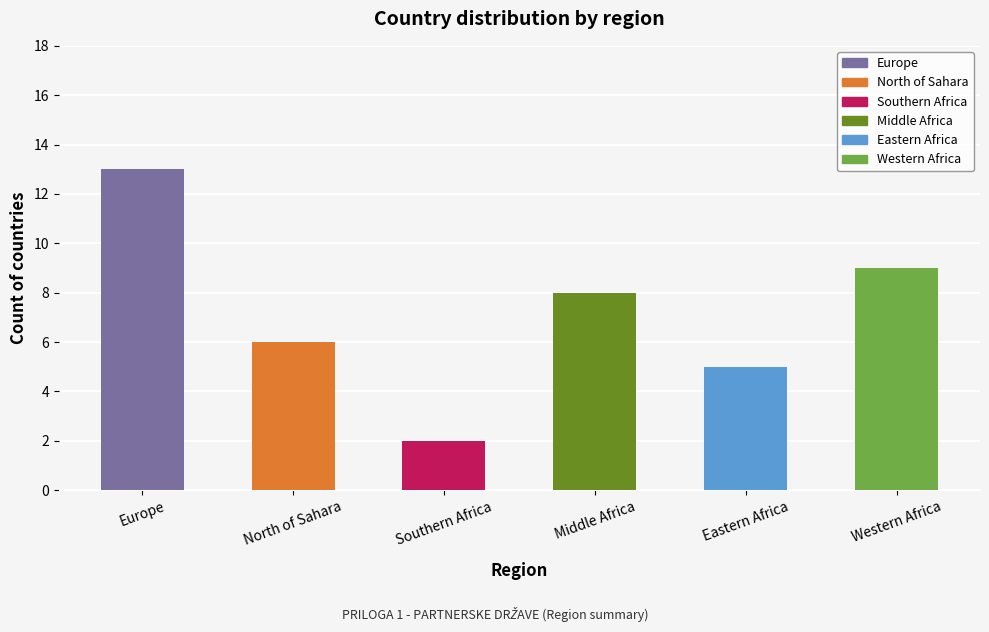

What is the change in value from Eastern Africa to Western Africa?

+4